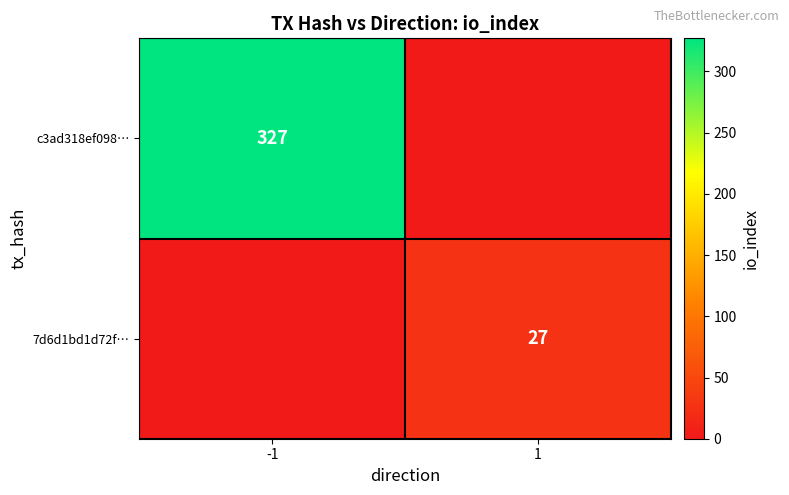

True or false: c3ad318ef098… has a value of 327 at -1.

True